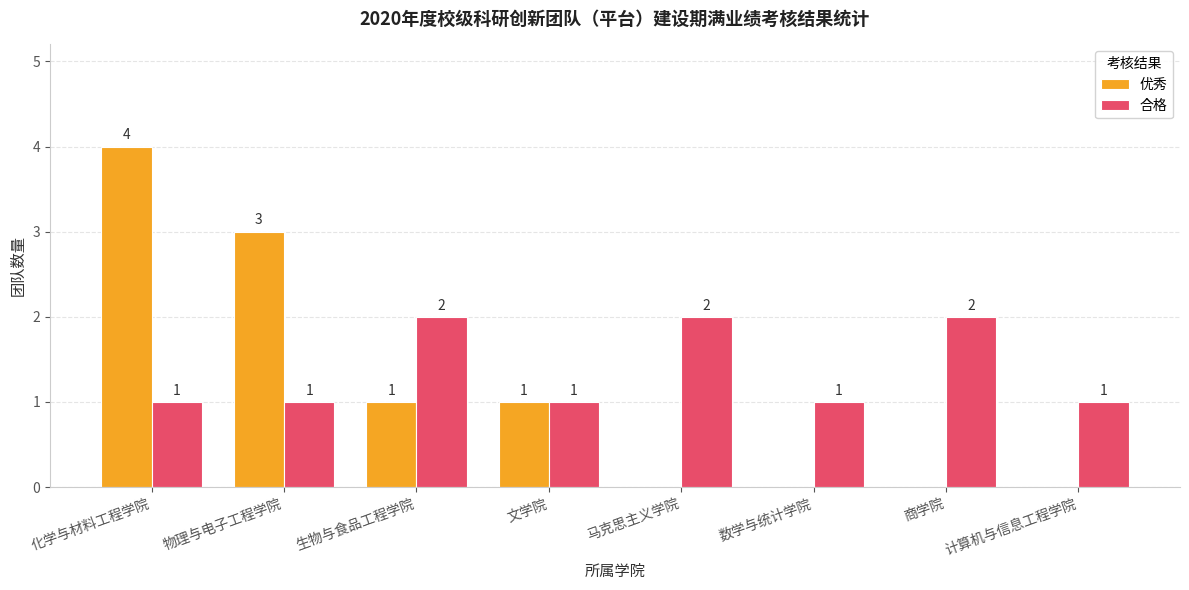

Between 文学院 and 数学与统计学院, which series saw the biggest shift?

优秀